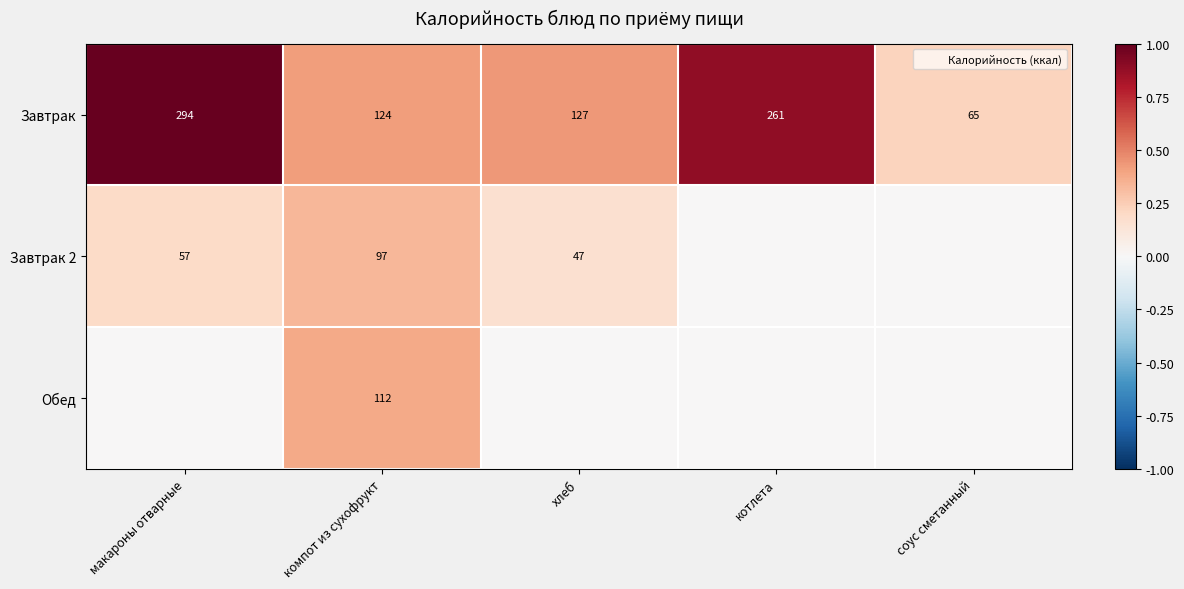

At how many categories does at least one series exceed 0?

5